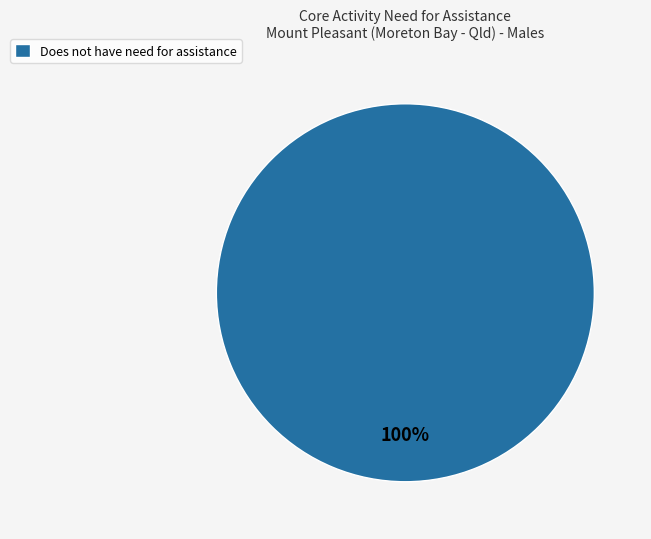

The Does not have need for assistance slice represents 100% of the pie. True or false?

True